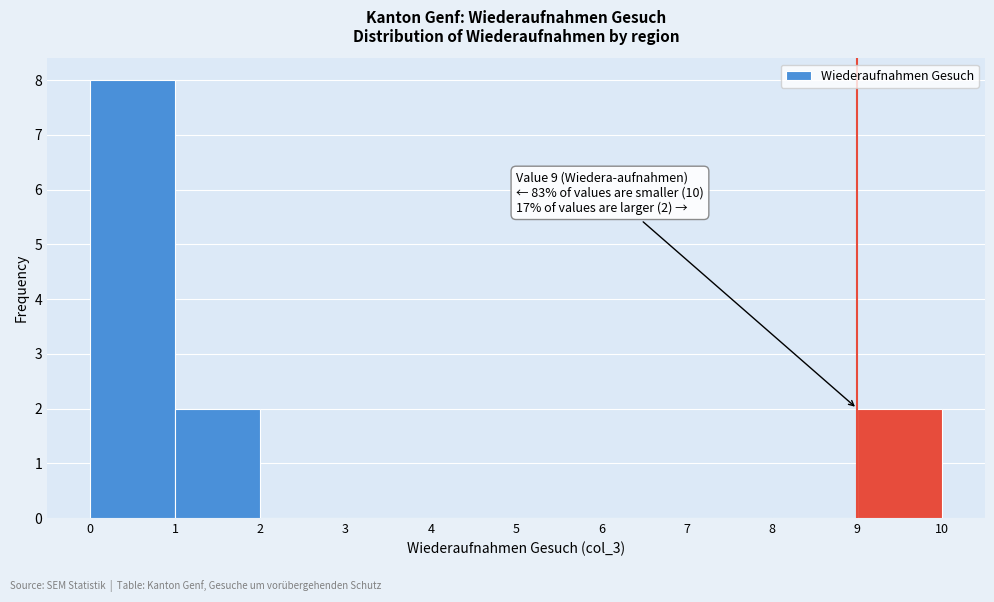

Which range on the x-axis has the tallest bar?

0 to 1